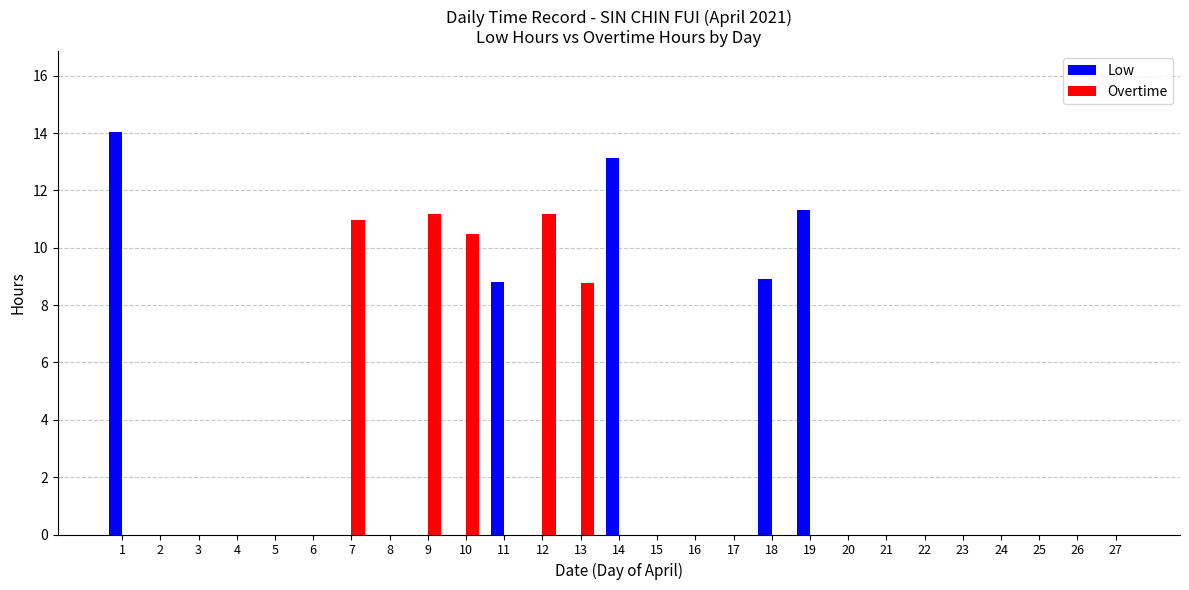

Where is Overtime nearest to the value 5?

13